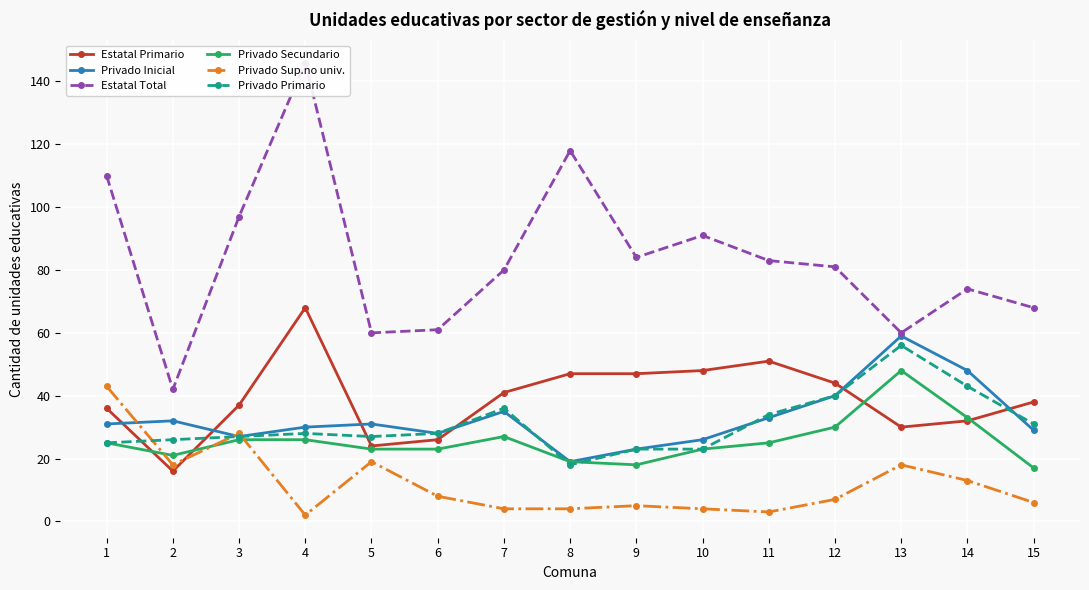

At how many categories does at least one series exceed 133?

1